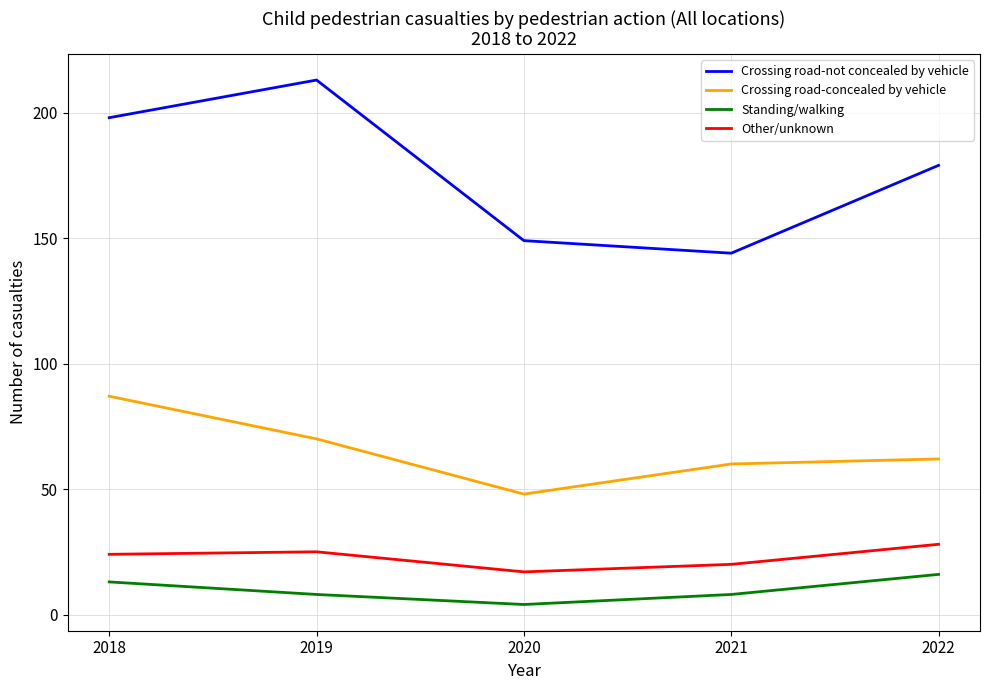

Rank the series by their maximum value, from lowest to highest.

Standing/walking, Other/unknown, Crossing road-concealed by vehicle, Crossing road-not concealed by vehicle